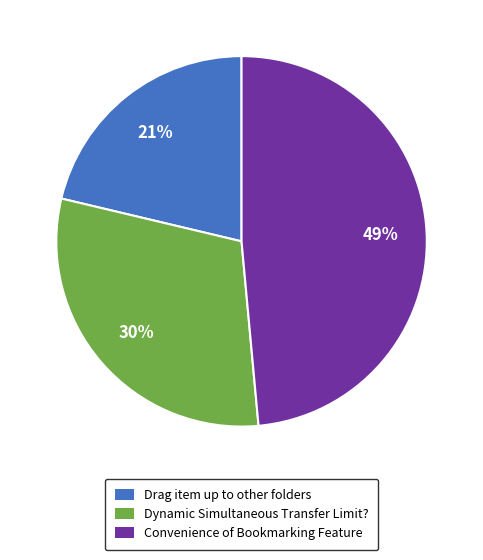

Is the sum of Drag item up to other folders and Convenience of Bookmarking Feature greater than half?

Yes